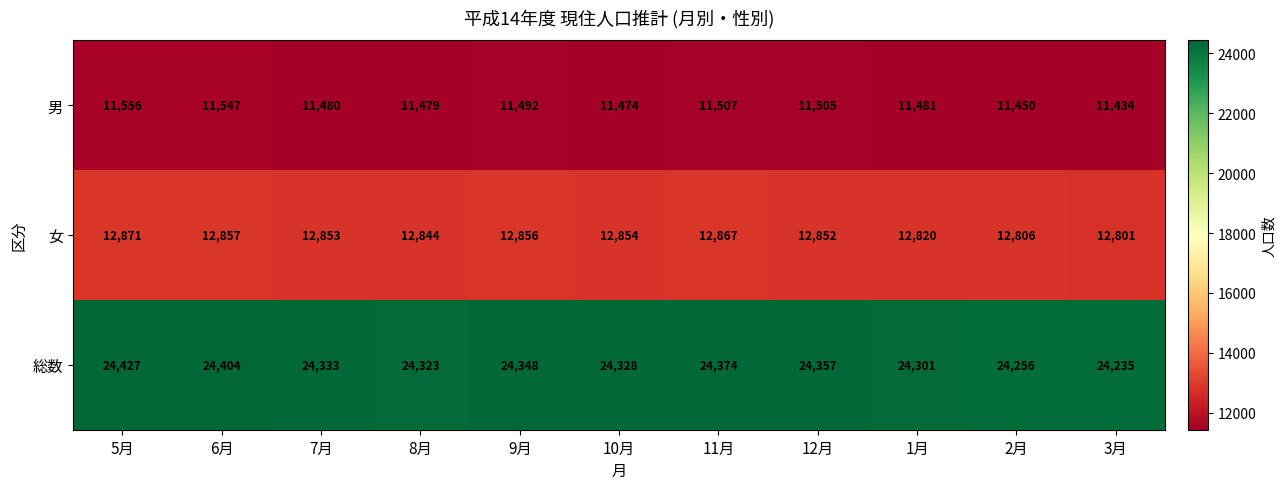

The value of 男 at 3月 is 3359. True or false?

False